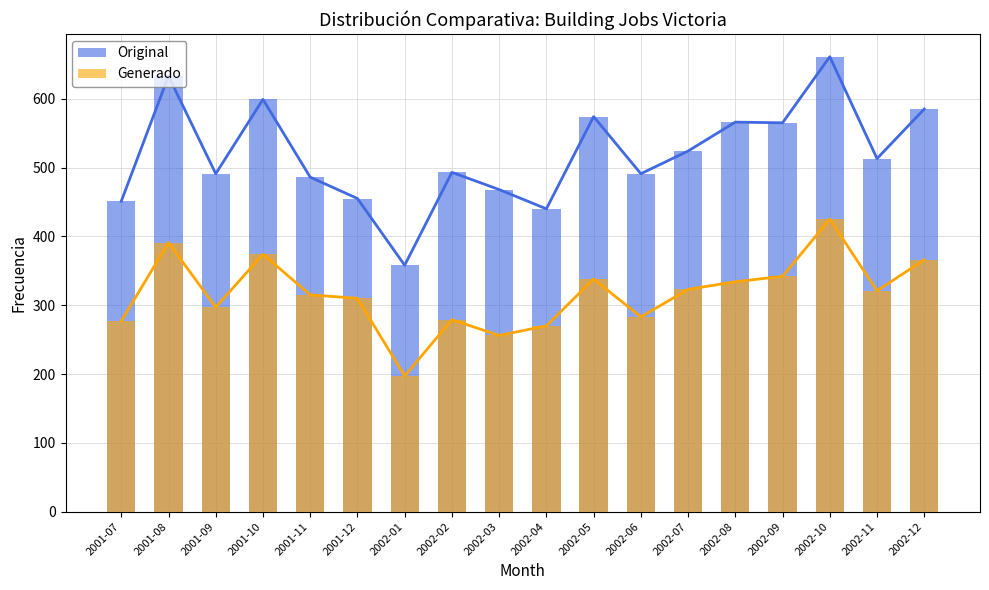

Which label corresponds to the largest value in the chart?

2002-10